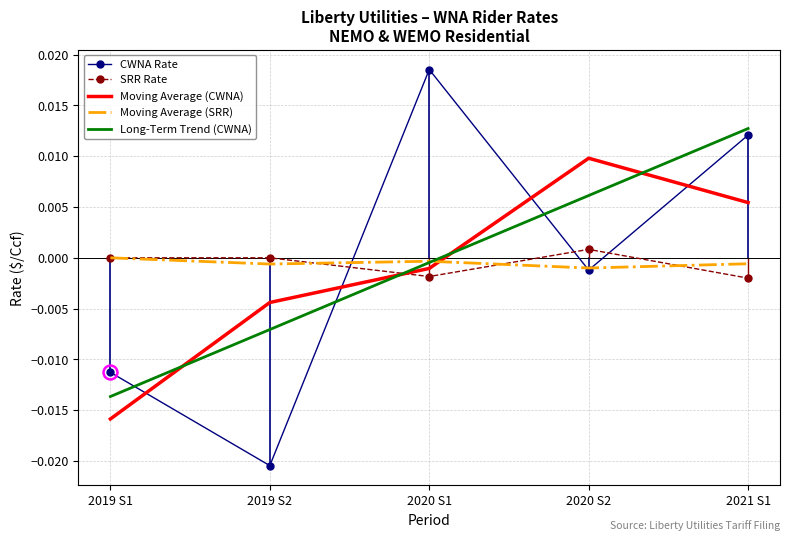

Which series ends up on top after the final intersection of Moving Average (SRR) and Long-Term Trend (CWNA)?

Long-Term Trend (CWNA)